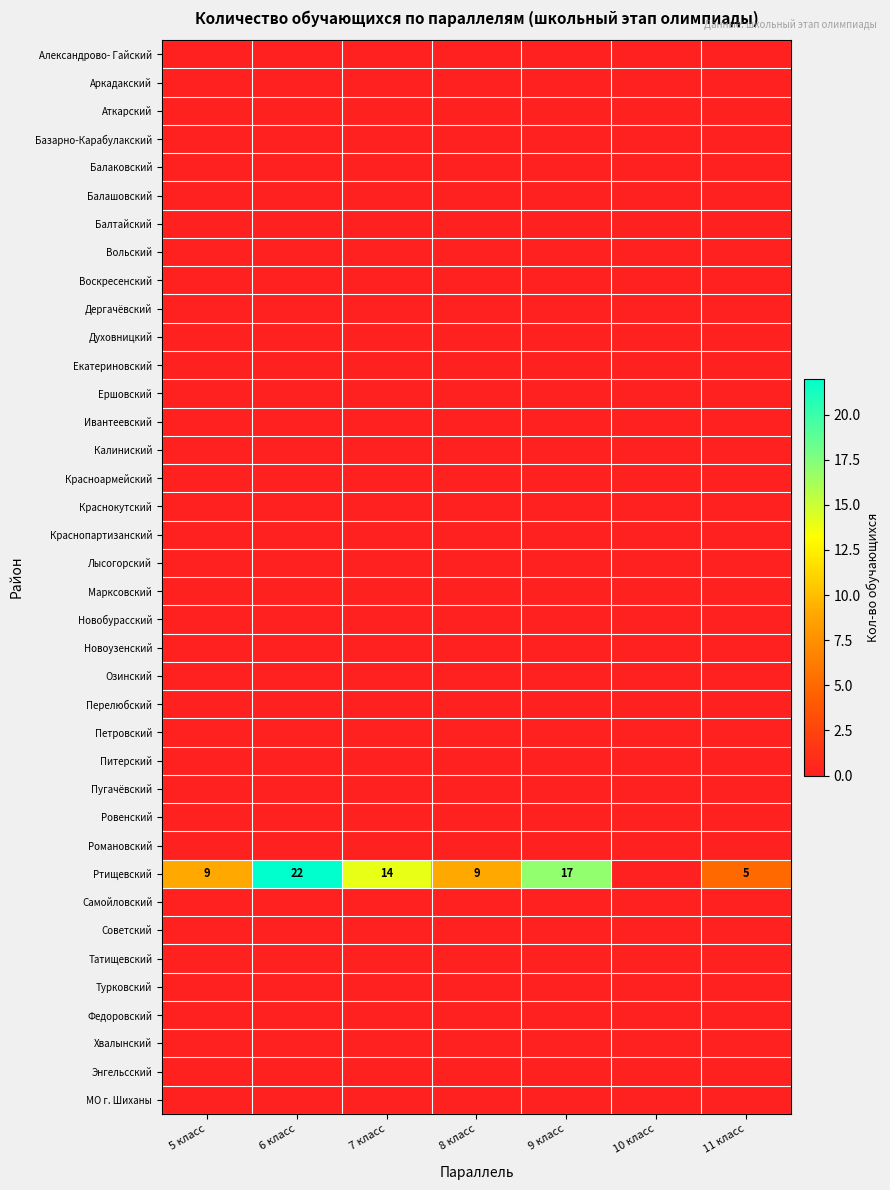

Which series has the largest range (max minus min)?

Ртищевский